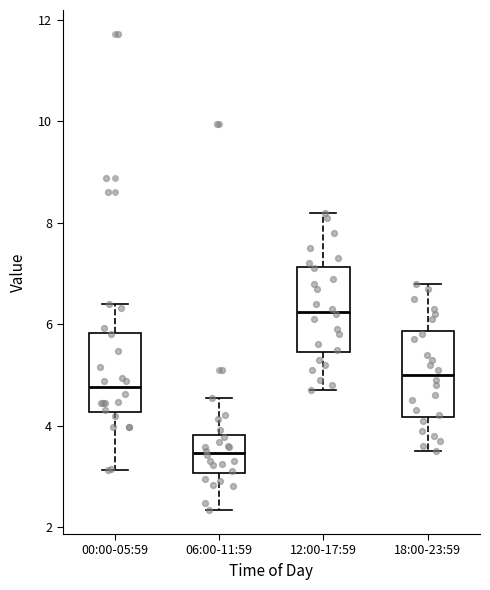

Which box has the highest median line?

12:00-17:59